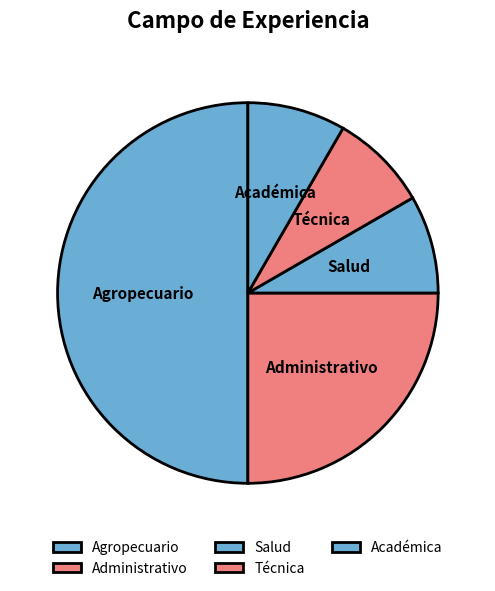

Count the number of slices in the pie.

5